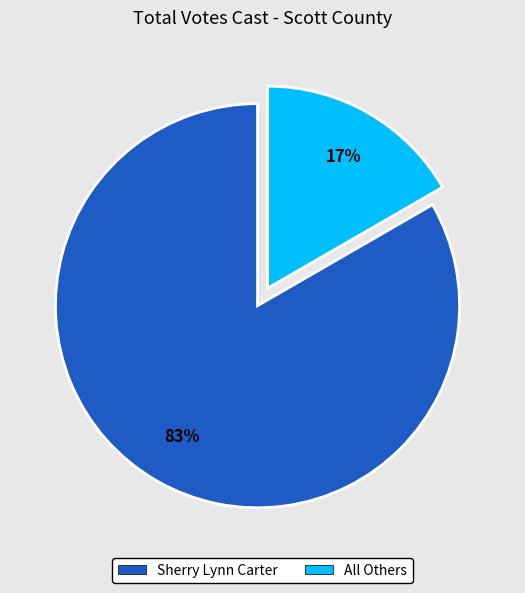

Is the sum of Sherry Lynn Carter and All Others greater than half?

Yes